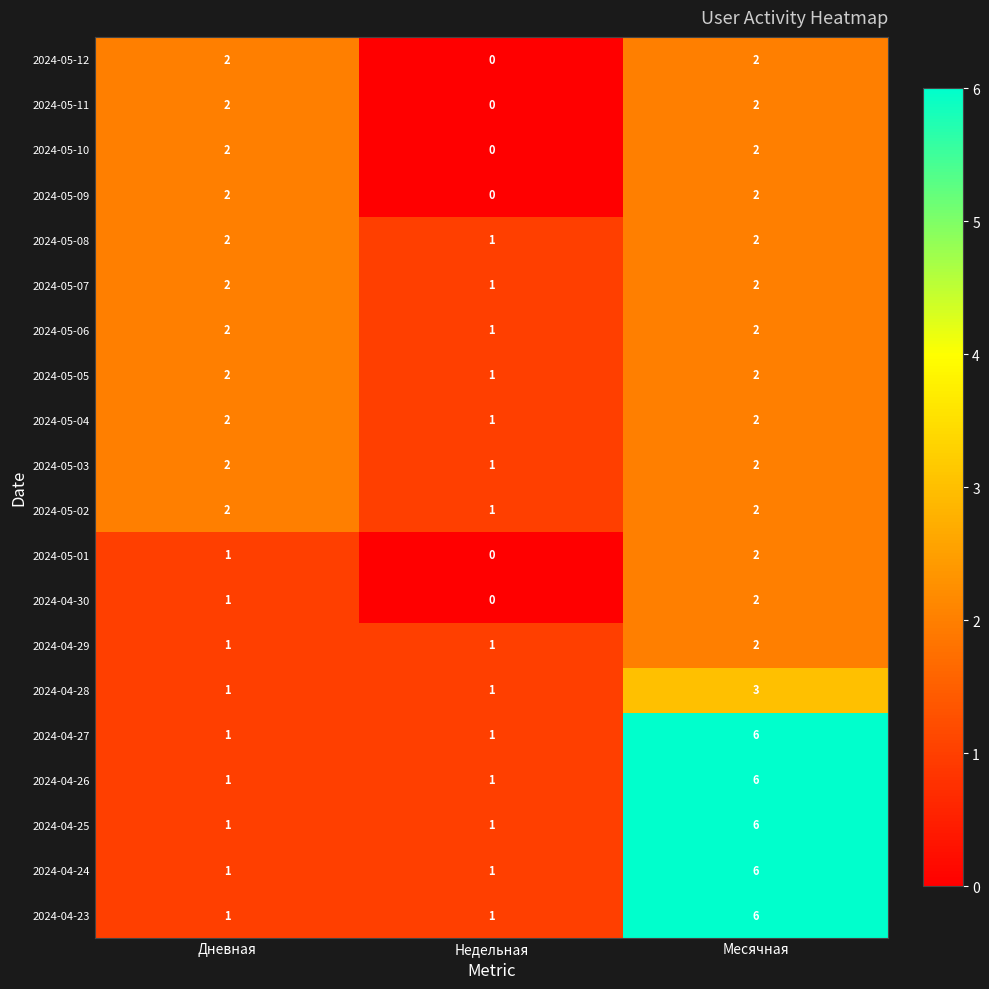

What is the total value across all series at Дневная?

31